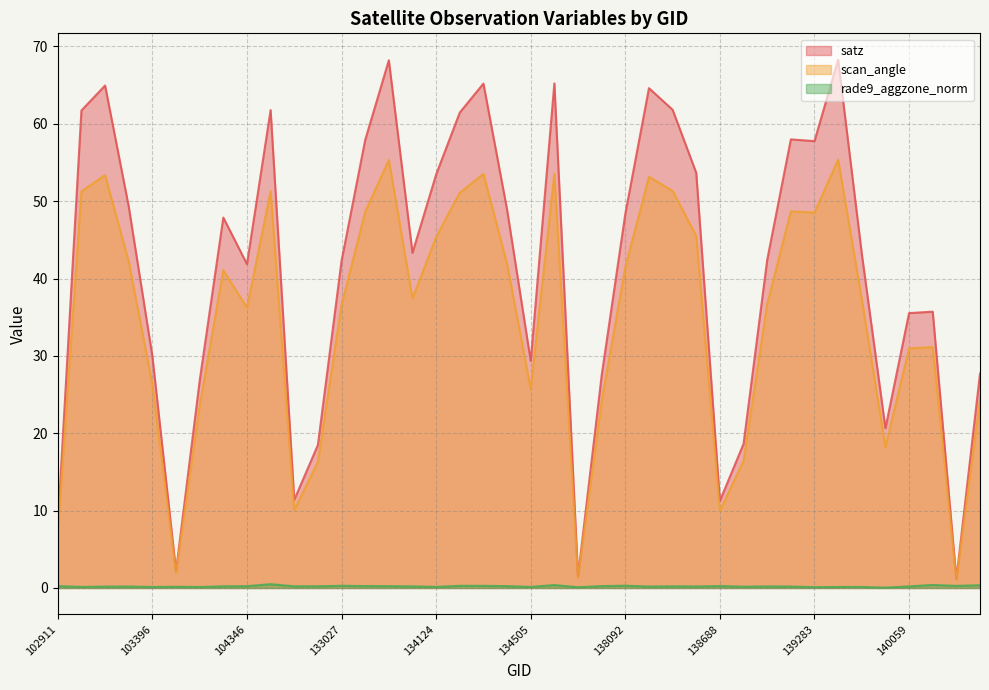

Does the chart display data point markers on the line(s)?

No